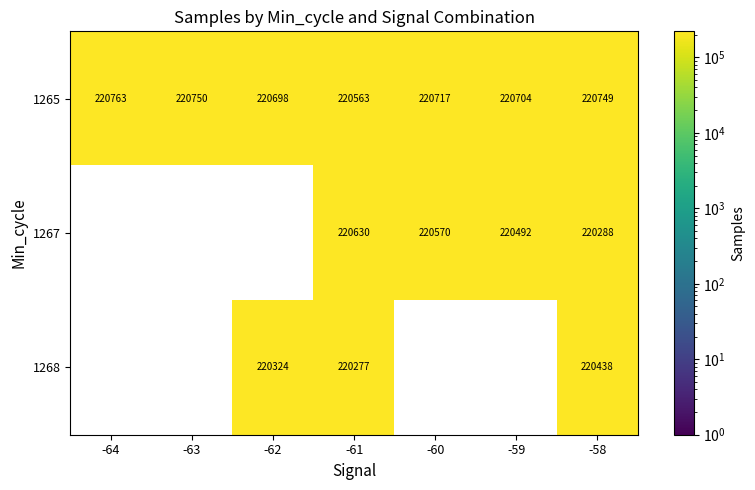

Is the value of 1267 at -61 greater than the value of 1265 at -61?

Yes